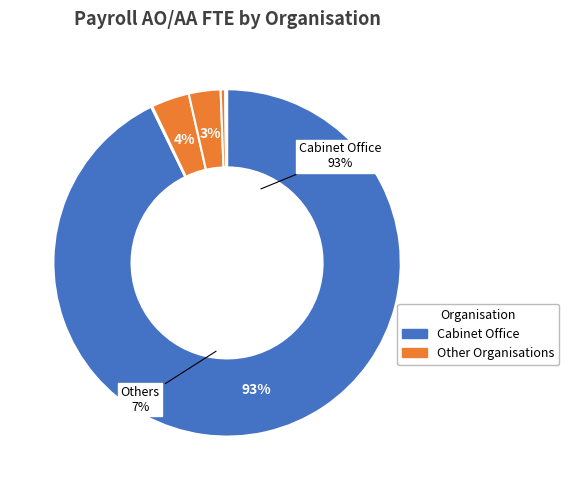

What percentage is NOT represented by Civil Service Commission?

99.9%